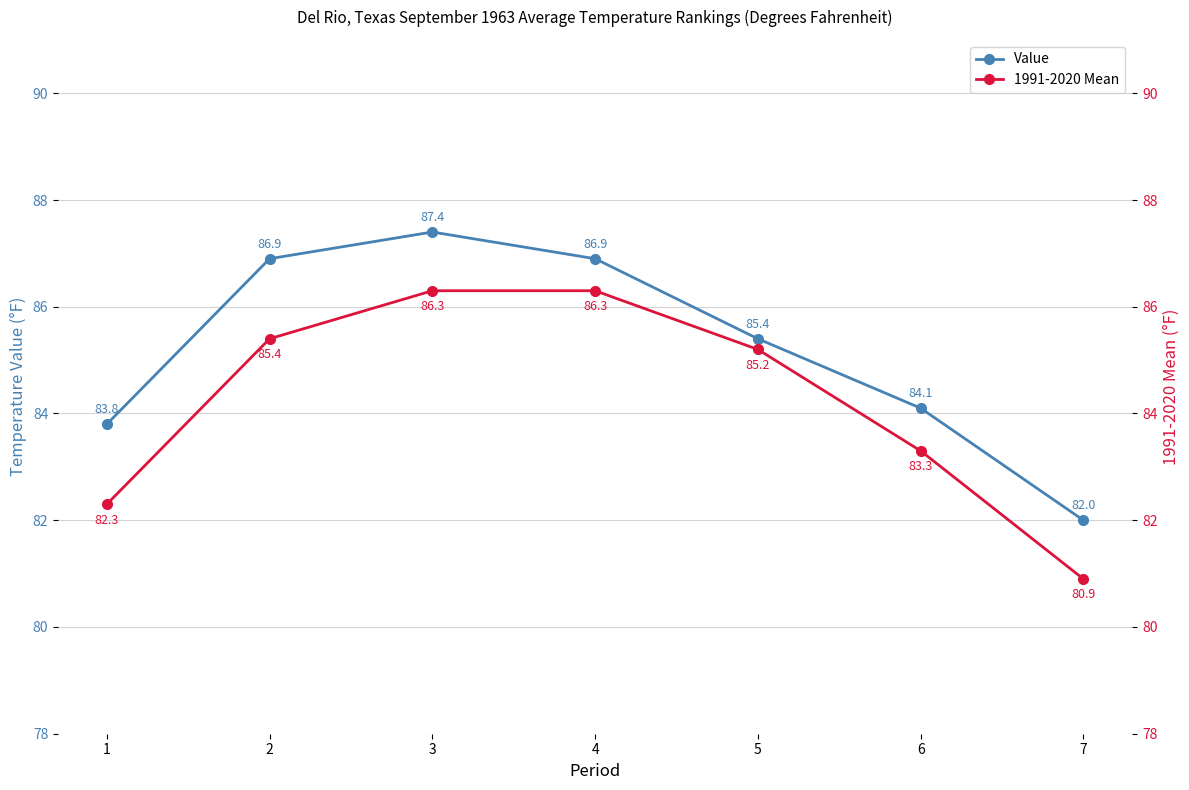

Rank the series by their average value, from lowest to highest.

1991-2020 Mean, Value